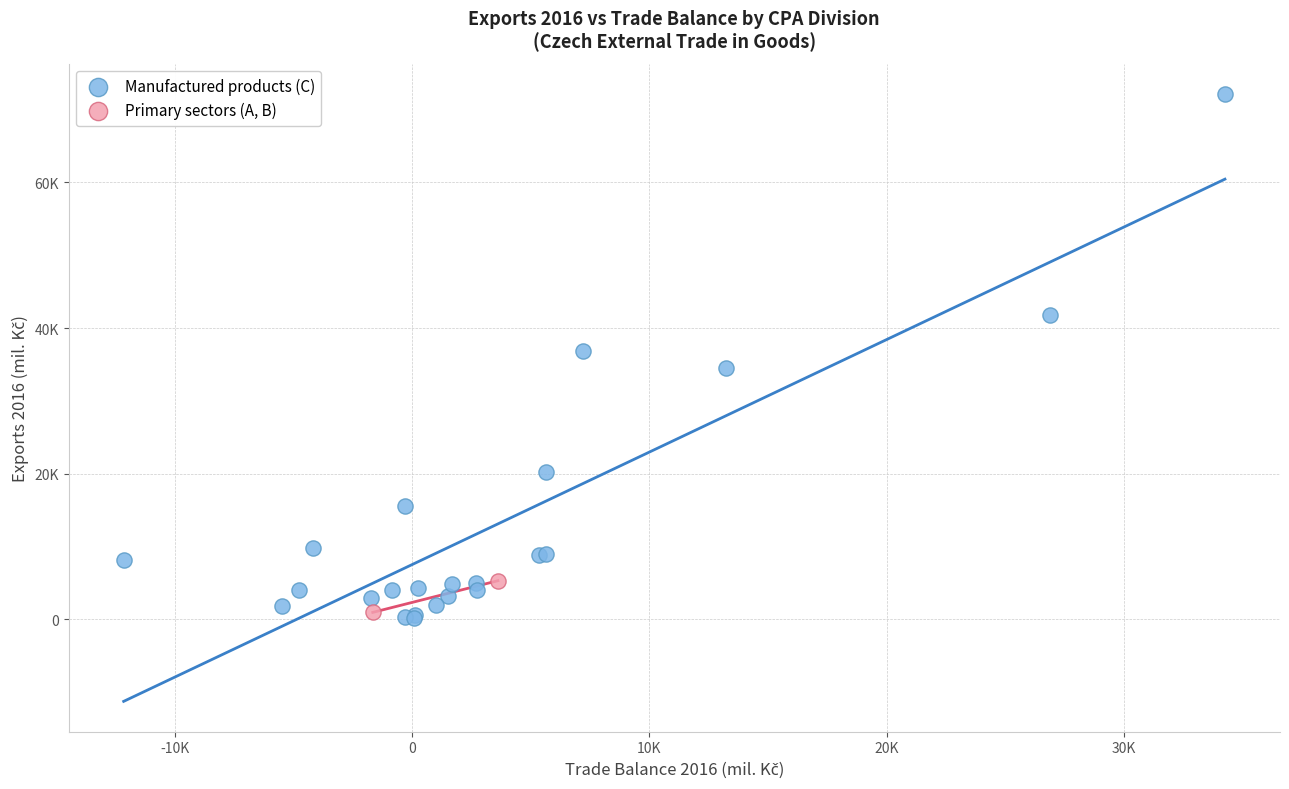

What are all the series names shown in the legend?

Manufactured products (C), Primary sectors (A, B)